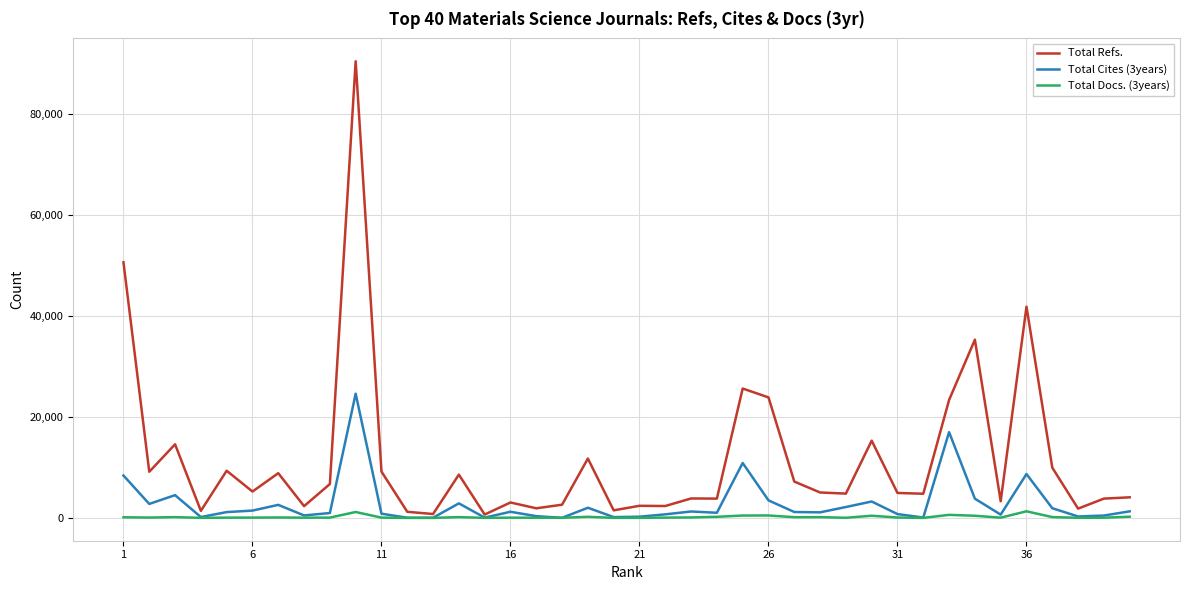

Rank the series by their maximum value, from highest to lowest.

Total Refs., Total Cites (3years), Total Docs. (3years)